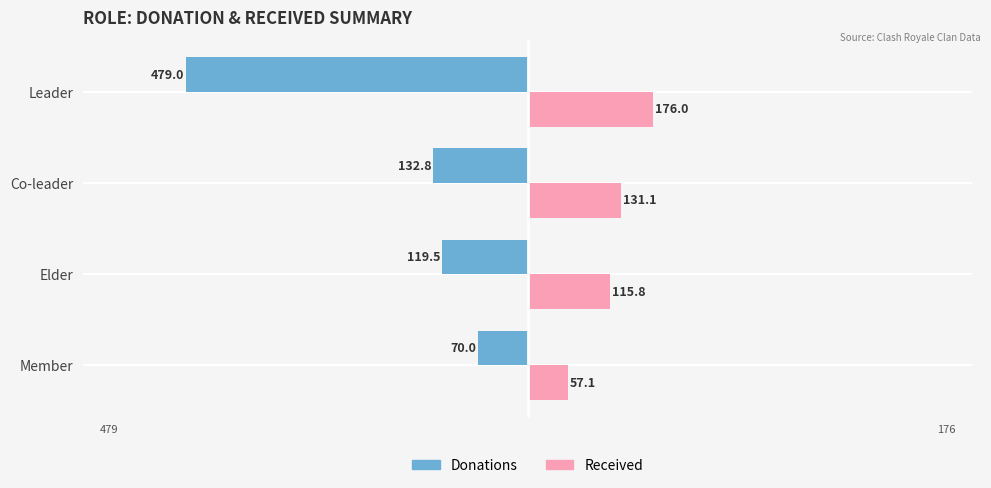

Between Elder and Co-leader, which series saw the biggest shift?

Received